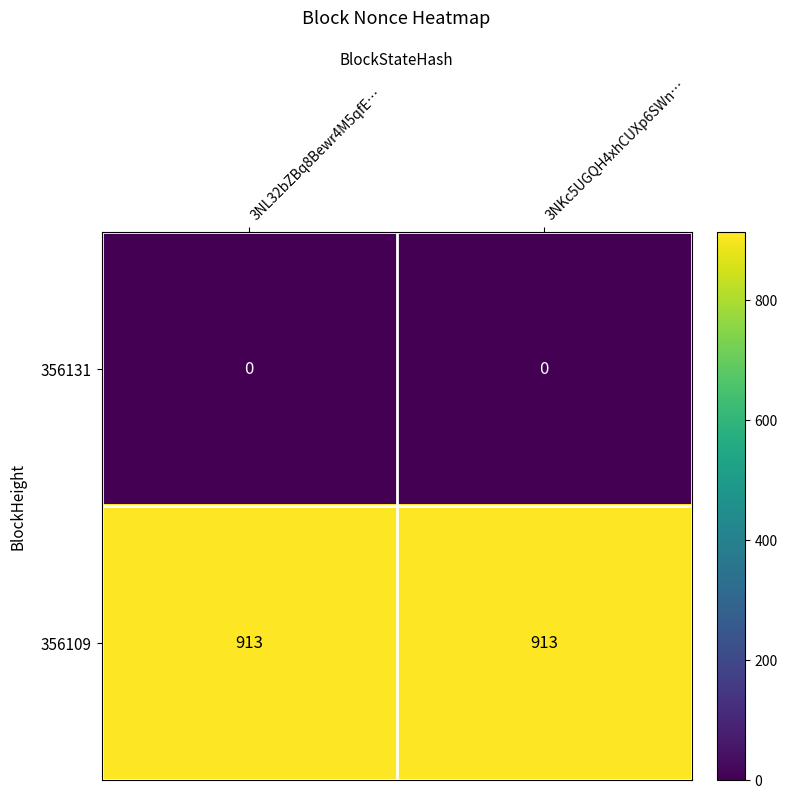

How many categories are shown in the chart?

2